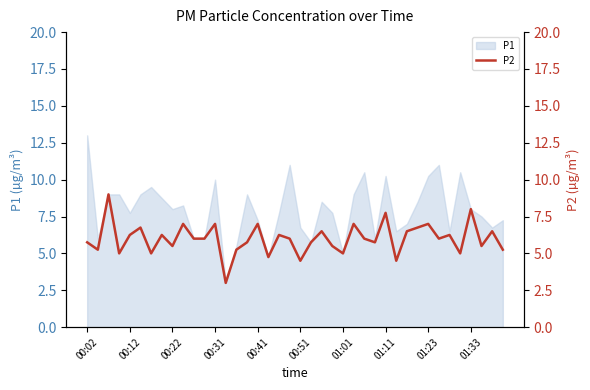

What is the sum of all values?

239.8